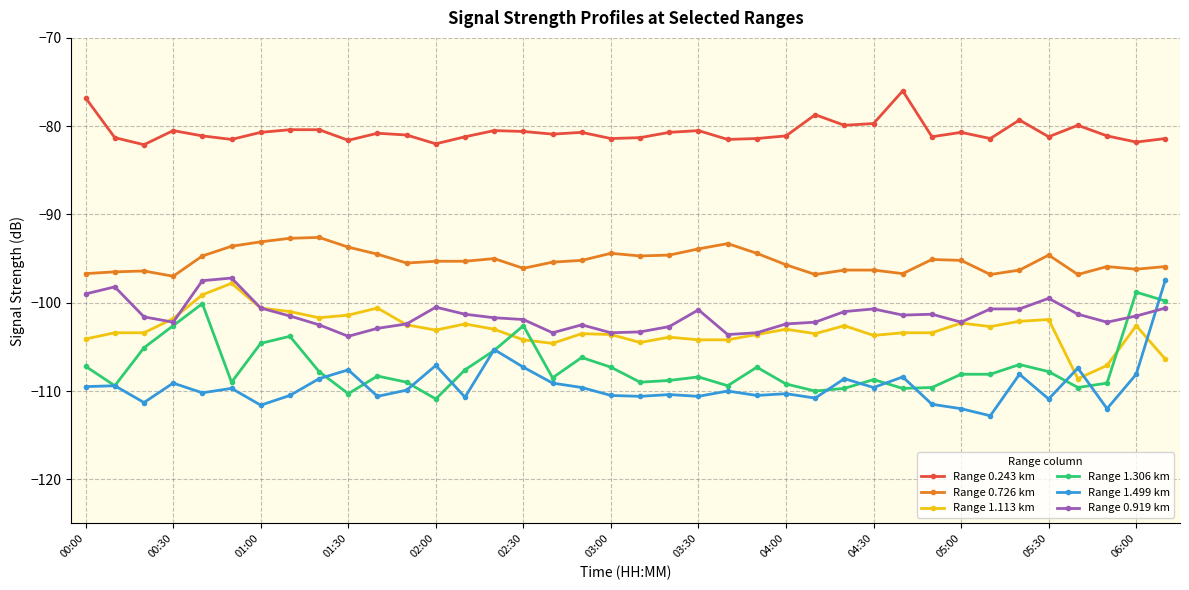

What are all the series names shown in the legend?

Range 0.243 km, Range 0.726 km, Range 1.113 km, Range 1.306 km, Range 1.499 km, Range 0.919 km